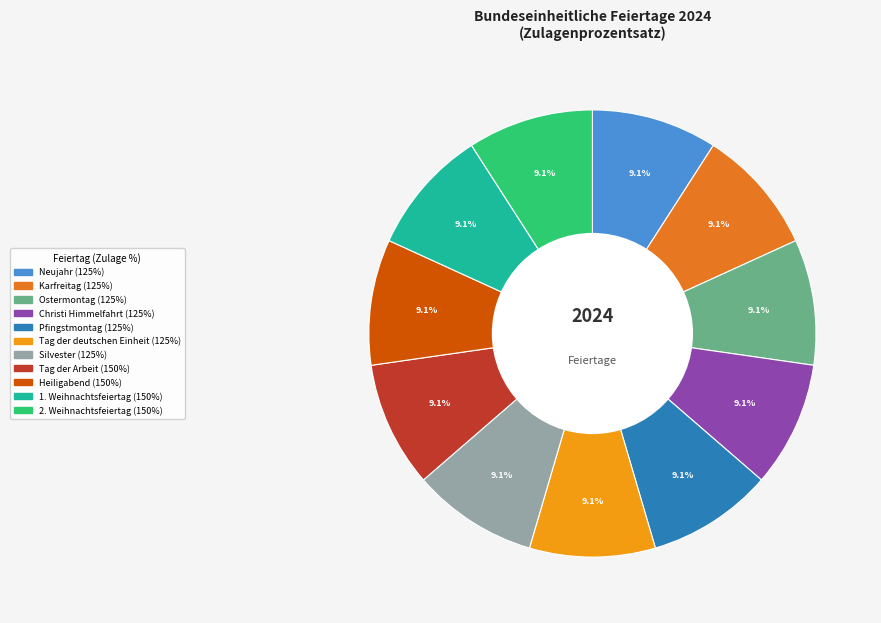

What portion of the pie excludes Karfreitag (125%)?

90.9%